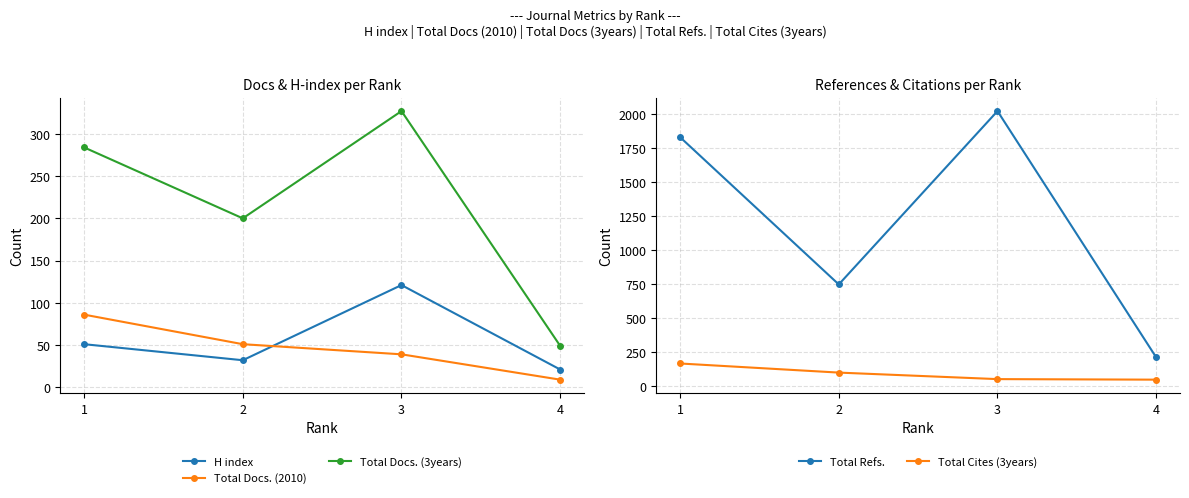

Is the value of Total Cites (3years) at 3 greater than the value of Total Docs. (3years) at 3?

No